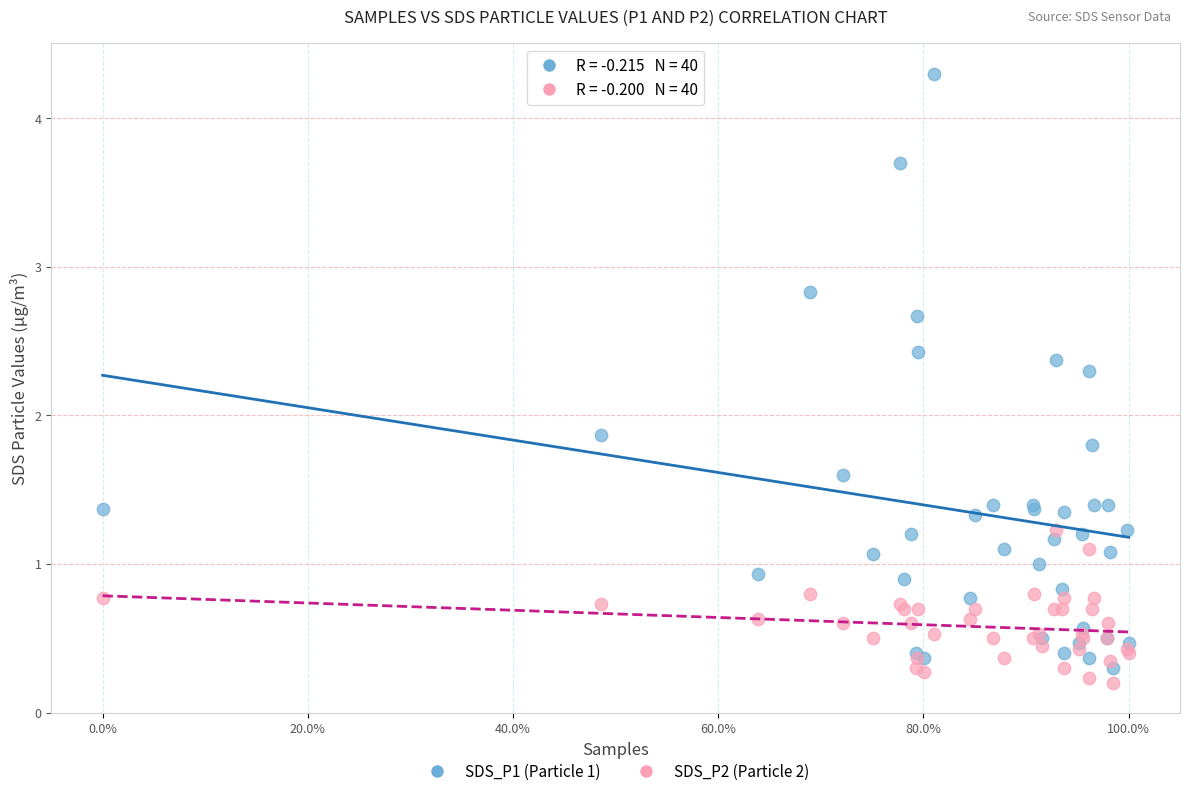

Which series reaches the maximum Y coordinate?

SDS_P1 (Particle 1)